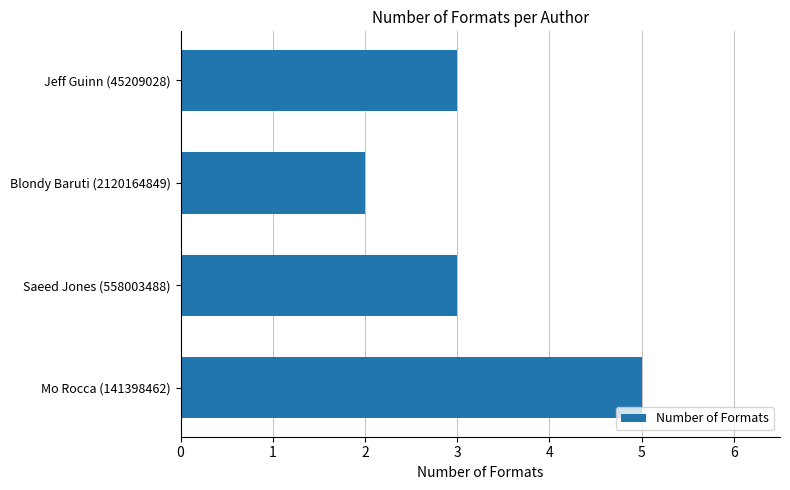

Between Saeed Jones (558003488) and Blondy Baruti (2120164849), which is larger?

Saeed Jones (558003488)